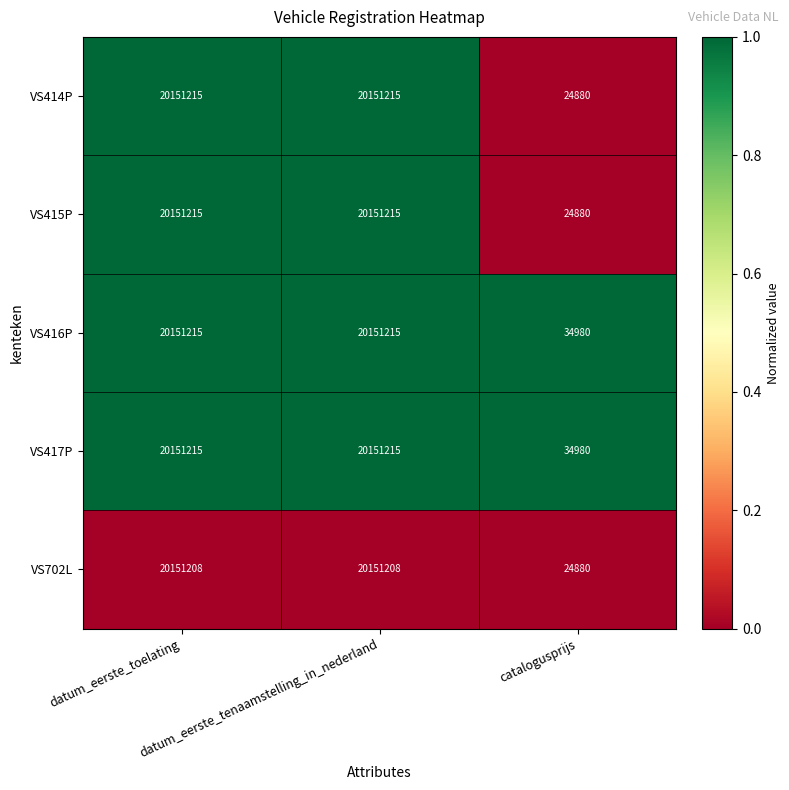

How many VS417P values are between 34980 and 20151215?

3